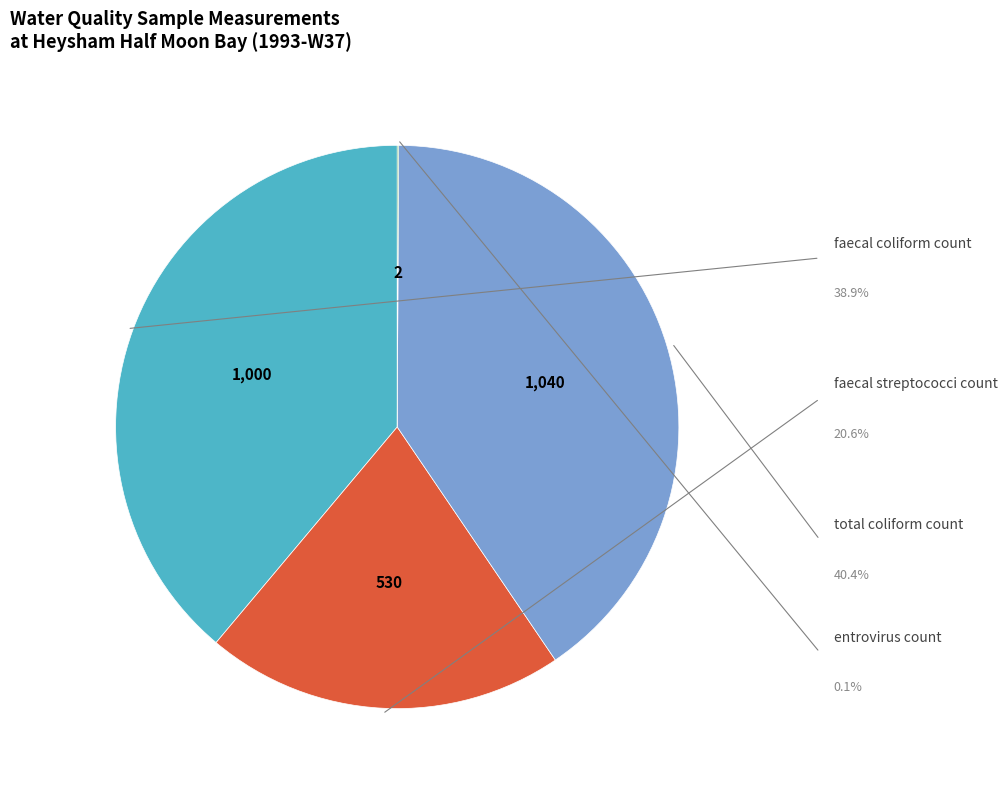

Does any single category account for the majority?

No